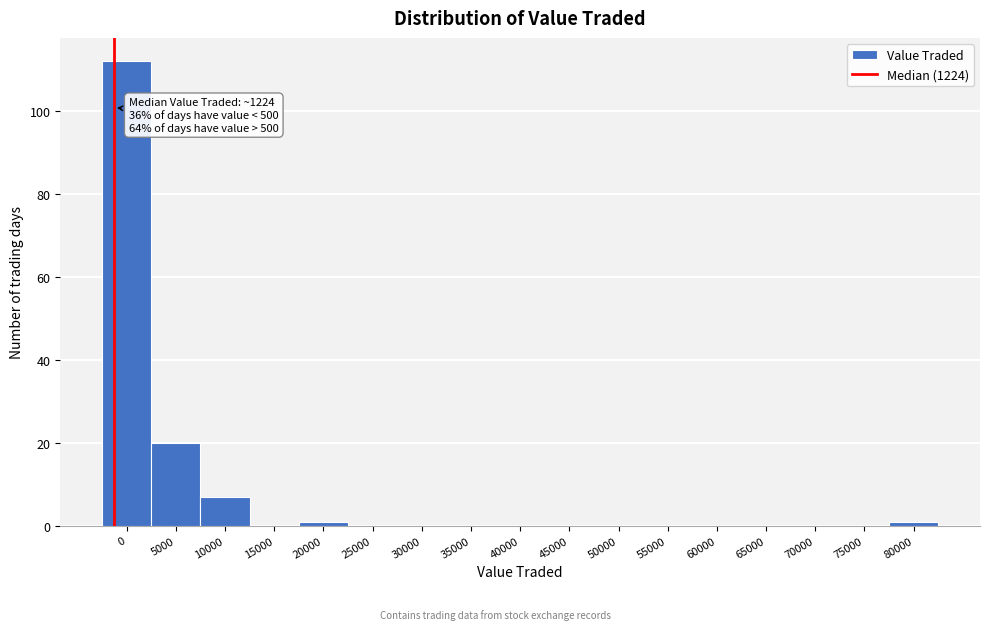

Reading left to right, what are all the values shown in this chart?

0=112	5000=20	10000=7	15000=0	20000=1	25000=0	30000=0	35000=0	40000=0	45000=0	50000=0	55000=0	60000=0	65000=0	70000=0	75000=0	80000=1